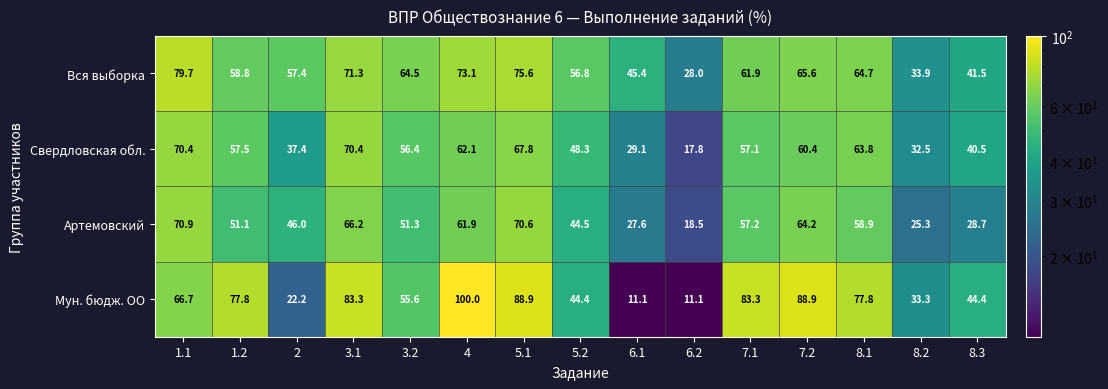

The value of Мун. бюдж. ОО at 8.1 is 45.5. True or false?

False